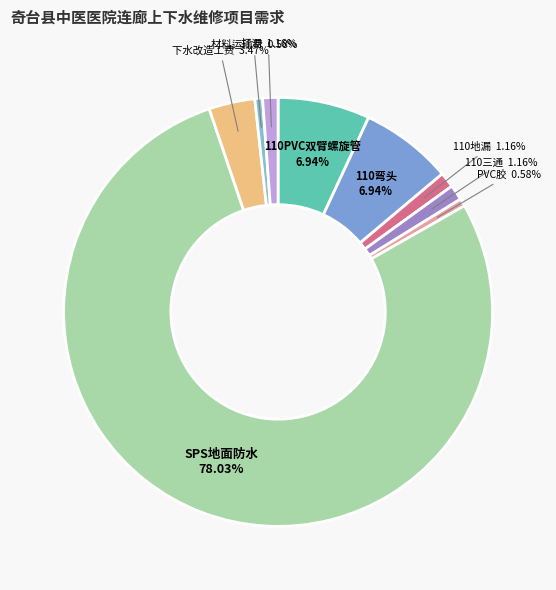

To the nearest percent, what is the difference between the largest and smallest slice percentages?

77%